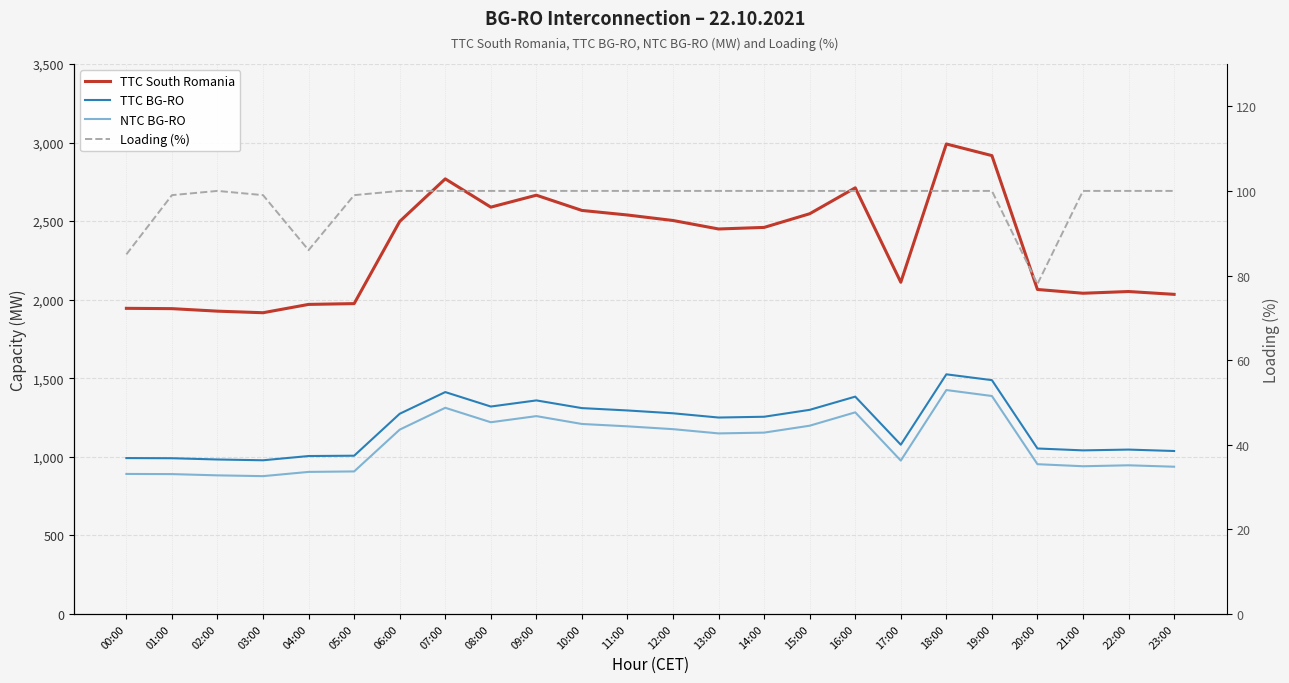

Rank the series at 06:00 from highest to lowest value.

TTC South Romania, TTC BG-RO, NTC BG-RO, Loading (%)